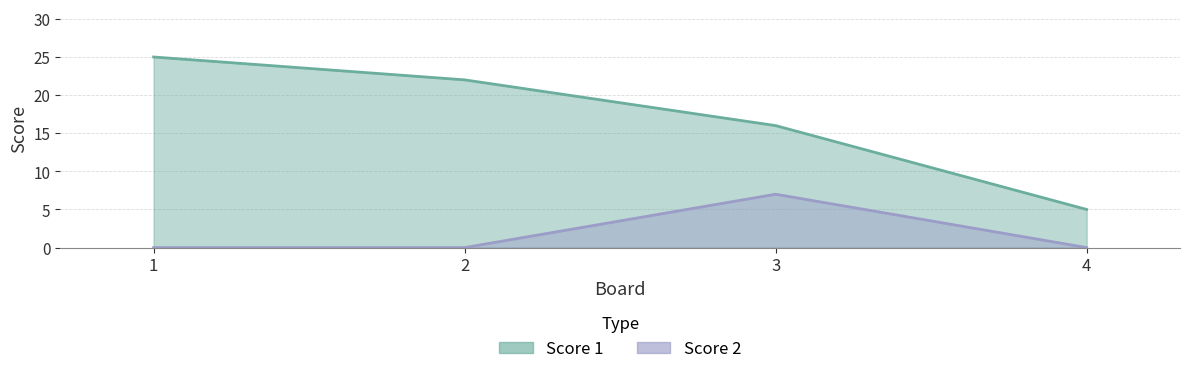

Which series has the widest spread of values?

Score 1